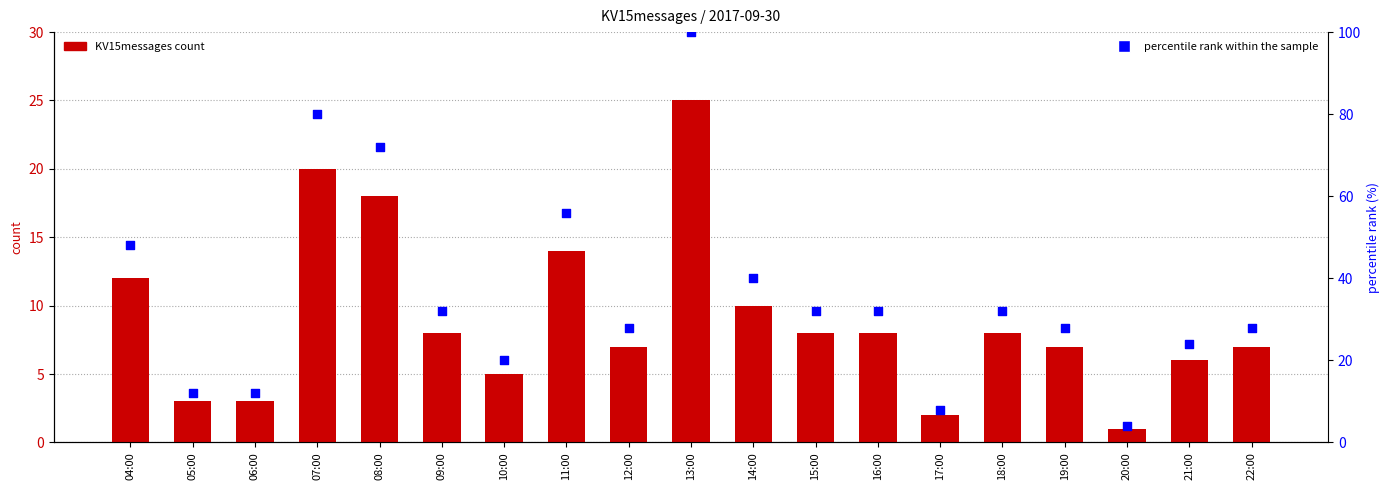

Is the value of percentile rank within the sample at 05:00 greater than the value of KV15messages at 06:00?

Yes